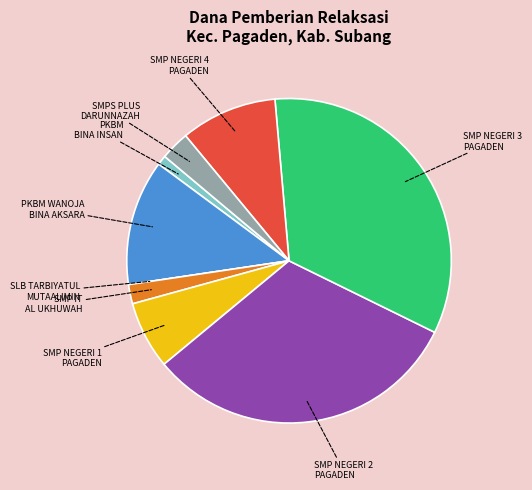

Is it true that SMP NEGERI 4 PAGADEN is 10% of the pie?

True